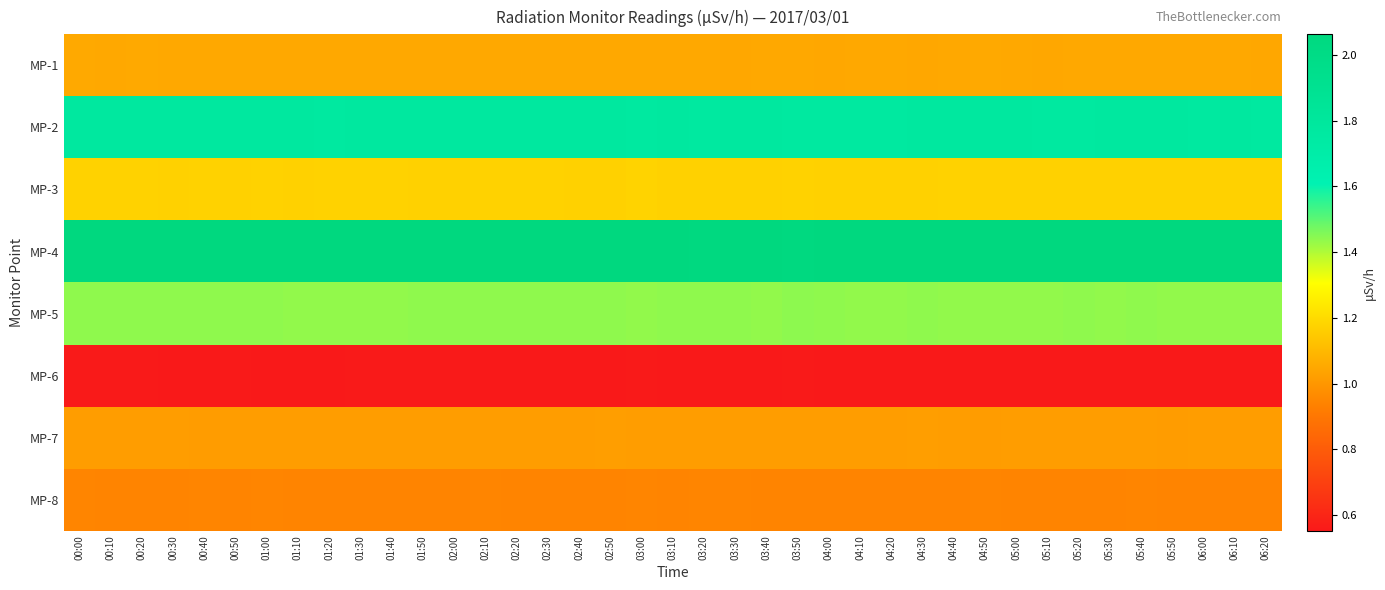

Reading right to left, extract all data points from this chart.

MP-1: 06:20=1.1	06:10=1.1	06:00=1.1	05:50=1.1	05:40=1.1	05:30=1.1	05:20=1.1	05:10=1.0	05:00=1.1	04:50=1.1	04:40=1.1	04:30=1.1	04:20=1.1	04:10=1.1	04:00=1.0	03:50=1.1	03:40=1.1	03:30=1.1	03:20=1.1	03:10=1.1	03:00=1.1	02:50=1.1	02:40=1.1	02:30=1.1	02:20=1.1	02:10=1.1	02:00=1.1	01:50=1.1	01:40=1.1	01:30=1.1	01:20=1.1	01:10=1.1	01:00=1.1	00:50=1.1	00:40=1.1	00:30=1.1	00:20=1.1	00:10=1.1	00:00=1.1
MP-2: 06:20=1.8	06:10=1.8	06:00=1.8	05:50=1.8	05:40=1.8	05:30=1.8	05:20=1.8	05:10=1.8	05:00=1.8	04:50=1.8	04:40=1.8	04:30=1.8	04:20=1.8	04:10=1.8	04:00=1.8	03:50=1.8	03:40=1.8	03:30=1.8	03:20=1.8	03:10=1.8	03:00=1.8	02:50=1.8	02:40=1.8	02:30=1.8	02:20=1.8	02:10=1.8	02:00=1.8	01:50=1.8	01:40=1.8	01:30=1.8	01:20=1.8	01:10=1.8	01:00=1.8	00:50=1.8	00:40=1.8	00:30=1.8	00:20=1.8	00:10=1.8	00:00=1.8
MP-3: 06:20=1.2	06:10=1.2	06:00=1.2	05:50=1.2	05:40=1.2	05:30=1.2	05:20=1.2	05:10=1.2	05:00=1.2	04:50=1.2	04:40=1.2	04:30=1.2	04:20=1.2	04:10=1.2	04:00=1.2	03:50=1.2	03:40=1.2	03:30=1.2	03:20=1.2	03:10=1.2	03:00=1.2	02:50=1.2	02:40=1.2	02:30=1.2	02:20=1.2	02:10=1.2	02:00=1.2	01:50=1.2	01:40=1.2	01:30=1.2	01:20=1.2	01:10=1.2	01:00=1.2	00:50=1.2	00:40=1.2	00:30=1.2	00:20=1.2	00:10=1.2	00:00=1.2
MP-4: 06:20=2.1	06:10=2.1	06:00=2.1	05:50=2.1	05:40=2.1	05:30=2.1	05:20=2.1	05:10=2.1	05:00=2.1	04:50=2.1	04:40=2.1	04:30=2.1	04:20=2.1	04:10=2.1	04:00=2.1	03:50=2.1	03:40=2.1	03:30=2.1	03:20=2.1	03:10=2.1	03:00=2.1	02:50=2.1	02:40=2.1	02:30=2.1	02:20=2.1	02:10=2.1	02:00=2.1	01:50=2.1	01:40=2.1	01:30=2.1	01:20=2.1	01:10=2.1	01:00=2.1	00:50=2.1	00:40=2.1	00:30=2.1	00:20=2.1	00:10=2.1	00:00=2.1
MP-5: 06:20=1.4	06:10=1.4	06:00=1.4	05:50=1.4	05:40=1.4	05:30=1.4	05:20=1.4	05:10=1.4	05:00=1.4	04:50=1.4	04:40=1.4	04:30=1.4	04:20=1.4	04:10=1.4	04:00=1.4	03:50=1.4	03:40=1.4	03:30=1.4	03:20=1.4	03:10=1.4	03:00=1.4	02:50=1.4	02:40=1.4	02:30=1.4	02:20=1.4	02:10=1.4	02:00=1.4	01:50=1.4	01:40=1.4	01:30=1.4	01:20=1.4	01:10=1.4	01:00=1.4	00:50=1.4	00:40=1.4	00:30=1.4	00:20=1.4	00:10=1.4	00:00=1.4
MP-6: 06:20=0.6	06:10=0.6	06:00=0.6	05:50=0.6	05:40=0.6	05:30=0.6	05:20=0.6	05:10=0.6	05:00=0.6	04:50=0.6	04:40=0.6	04:30=0.6	04:20=0.6	04:10=0.6	04:00=0.6	03:50=0.6	03:40=0.6	03:30=0.6	03:20=0.6	03:10=0.6	03:00=0.6	02:50=0.6	02:40=0.6	02:30=0.6	02:20=0.6	02:10=0.6	02:00=0.6	01:50=0.6	01:40=0.6	01:30=0.6	01:20=0.6	01:10=0.6	01:00=0.6	00:50=0.6	00:40=0.6	00:30=0.6	00:20=0.6	00:10=0.6	00:00=0.6
MP-7: 06:20=1.0	06:10=1.0	06:00=1.0	05:50=1.0	05:40=1.0	05:30=1.0	05:20=1.0	05:10=1.0	05:00=1.0	04:50=1.0	04:40=1.0	04:30=1.0	04:20=1.0	04:10=1.0	04:00=1.0	03:50=1.0	03:40=1.0	03:30=1.0	03:20=1.0	03:10=1.0	03:00=1.0	02:50=1.0	02:40=1.0	02:30=1.0	02:20=1.0	02:10=1.0	02:00=1.0	01:50=1.0	01:40=1.0	01:30=1.0	01:20=1.0	01:10=1.0	01:00=1.0	00:50=1.0	00:40=1.0	00:30=1.0	00:20=1.0	00:10=1.0	00:00=1.0
MP-8: 06:20=0.9	06:10=0.9	06:00=0.9	05:50=0.9	05:40=0.9	05:30=0.9	05:20=0.9	05:10=0.9	05:00=0.9	04:50=0.9	04:40=0.9	04:30=0.9	04:20=0.9	04:10=0.9	04:00=0.9	03:50=0.9	03:40=0.9	03:30=0.9	03:20=0.9	03:10=0.9	03:00=0.9	02:50=0.9	02:40=0.9	02:30=0.9	02:20=0.9	02:10=0.9	02:00=0.9	01:50=0.9	01:40=0.9	01:30=0.9	01:20=0.9	01:10=0.9	01:00=0.9	00:50=0.9	00:40=0.9	00:30=0.9	00:20=0.9	00:10=0.9	00:00=0.9